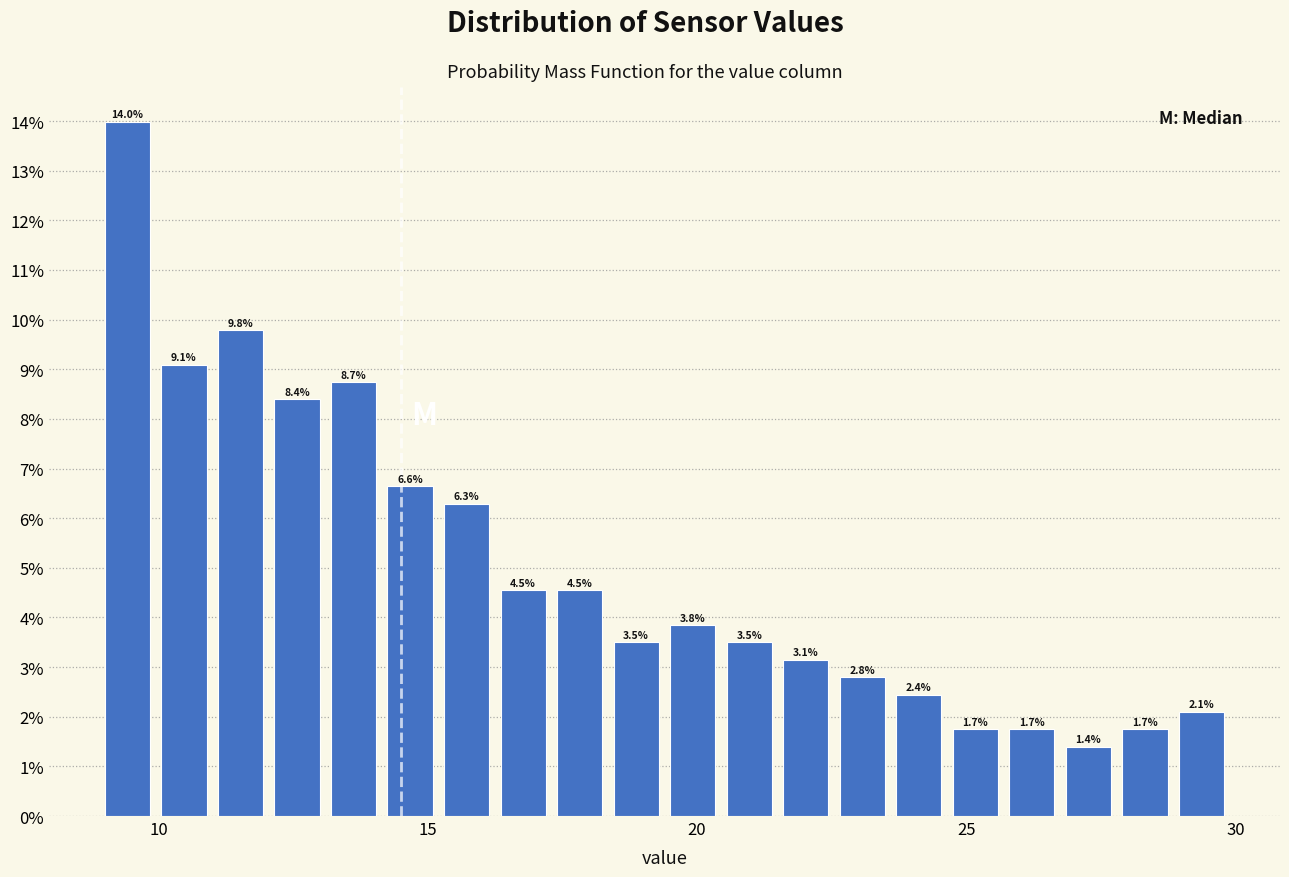

Around what value on the x-axis is the tallest bar? Give the approximate position of its centre, as read against the axis.

9.5